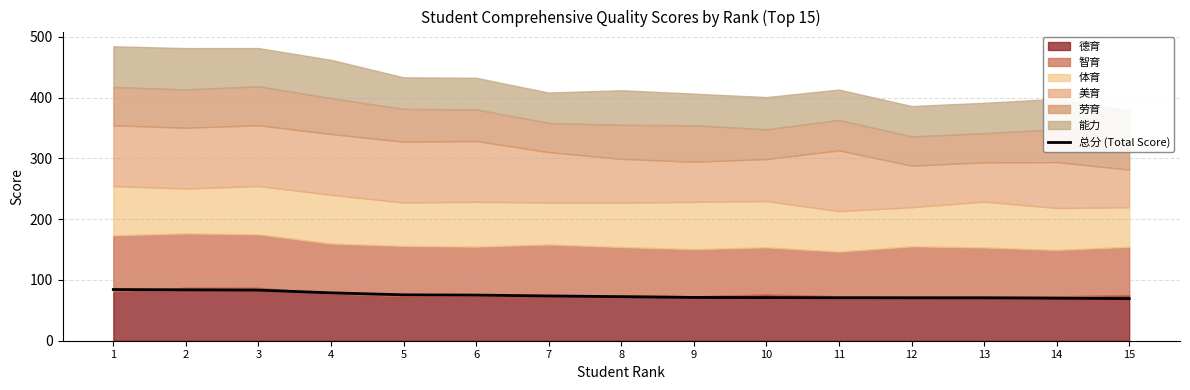

What is the smallest value displayed?

69.3